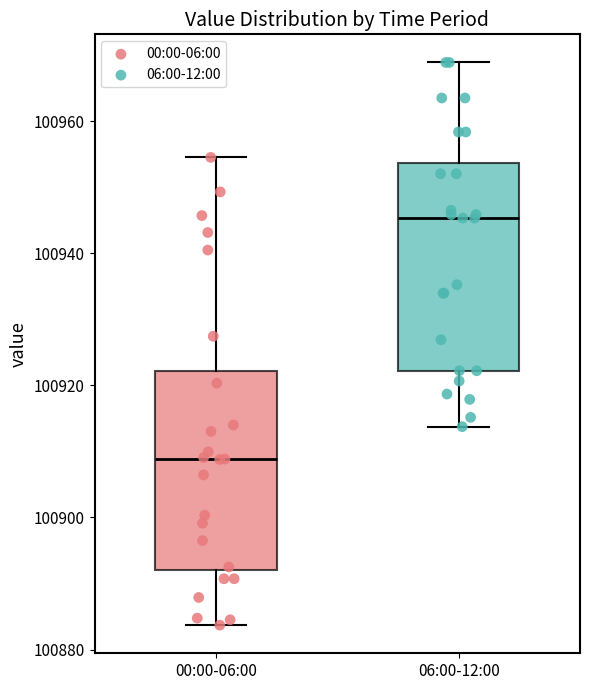

Reading left to right, read every box against the y-axis: the position of its median line, the range the box covers, and the ends of its whiskers. The values are not printed on the chart, so give them approximately, as read against the axis.

00:00-06:00: median 100908, box 100892 to 100922, whiskers 100884 to 100954
06:00-12:00: median 100946, box 100922 to 100954, whiskers 100914 to 100968